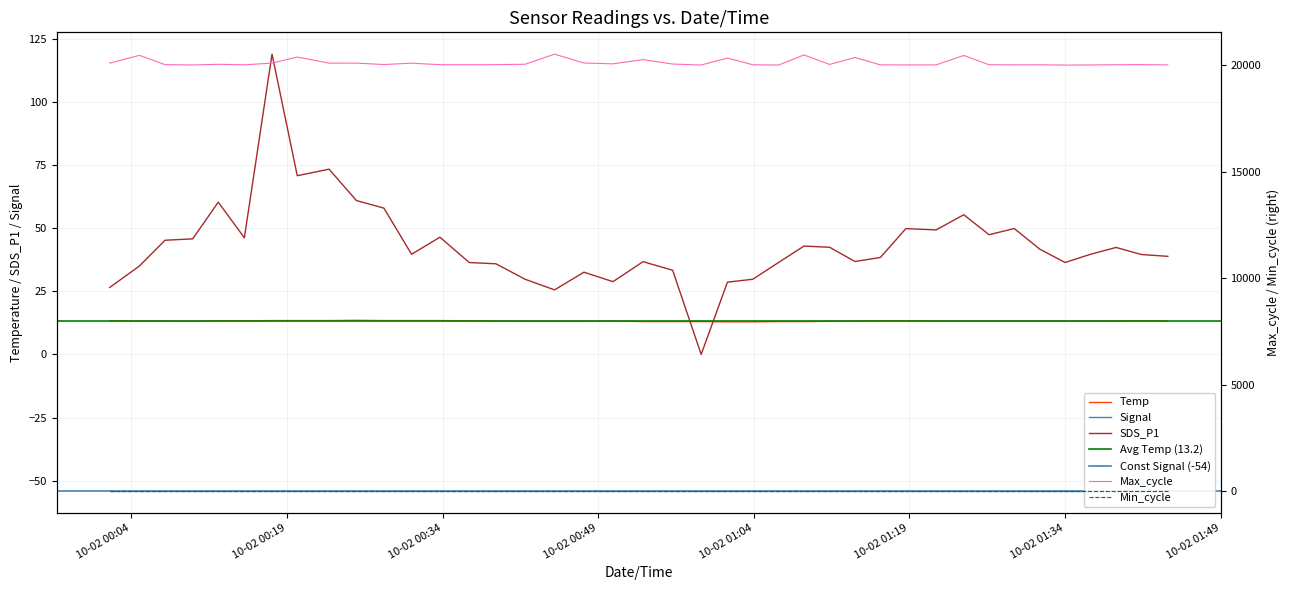

True or false: Max_cycle and SDS_P1 cross at least once.

False